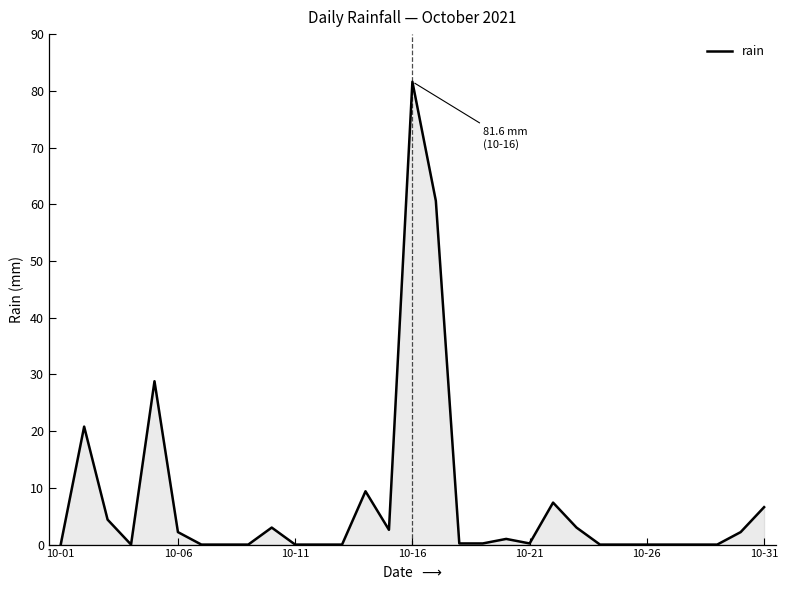

What is the difference between the maximum and minimum values?

81.6